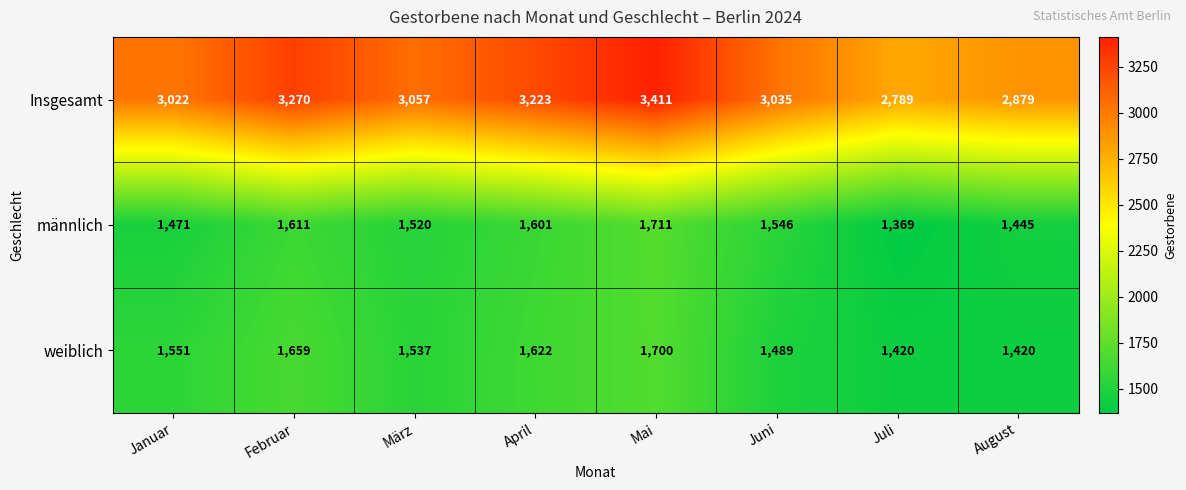

Is it true that männlich equals 1445 at August?

True